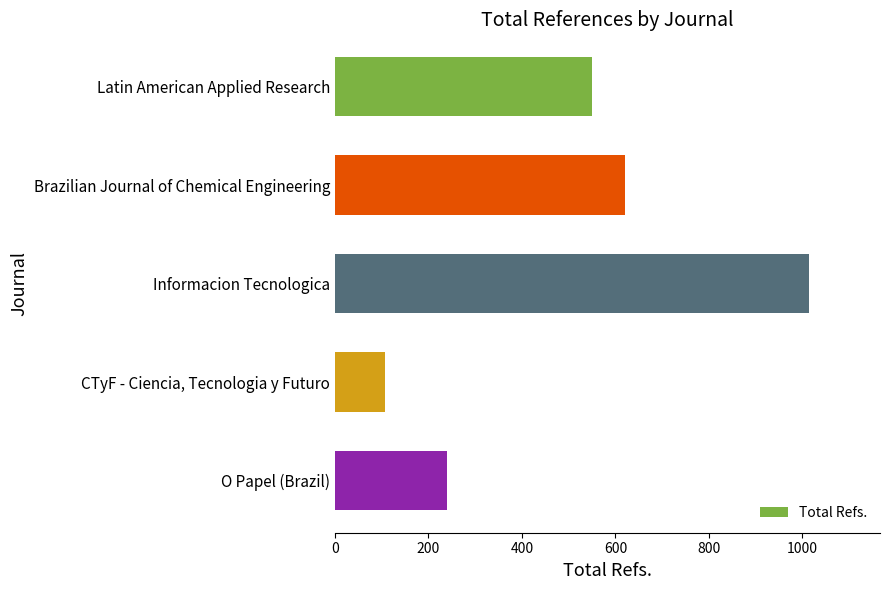

Are the bars grouped side by side (vs. stacked)?

No